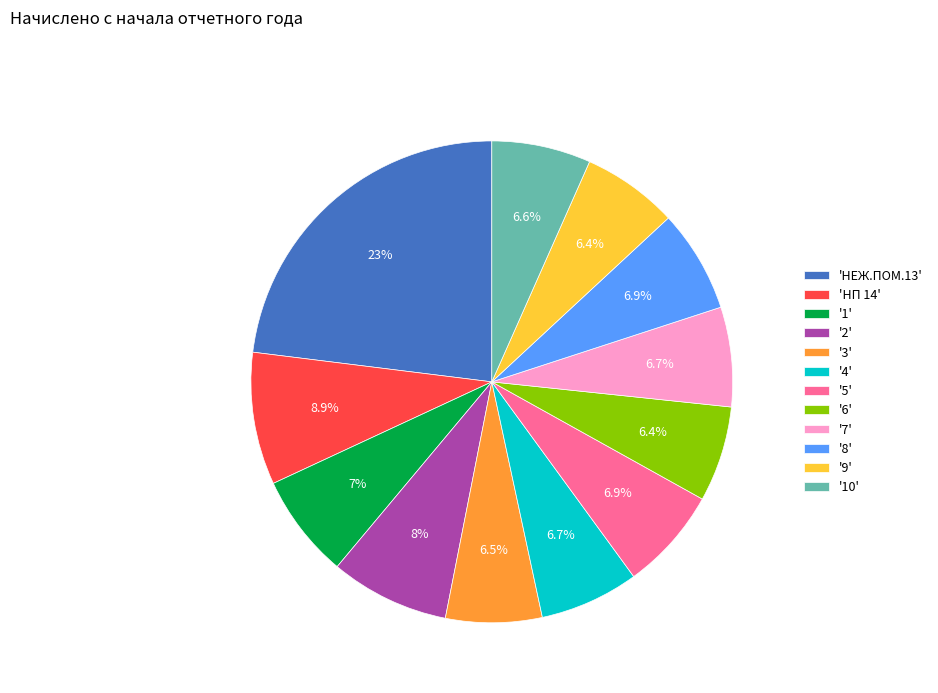

Is there any slice that represents more than half of the pie?

No